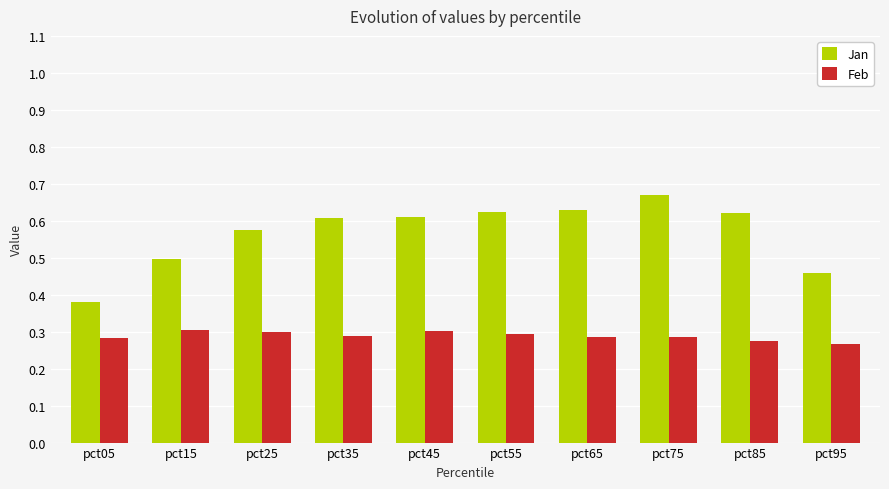

Rank the series at pct25 from lowest to highest value.

Feb, Jan